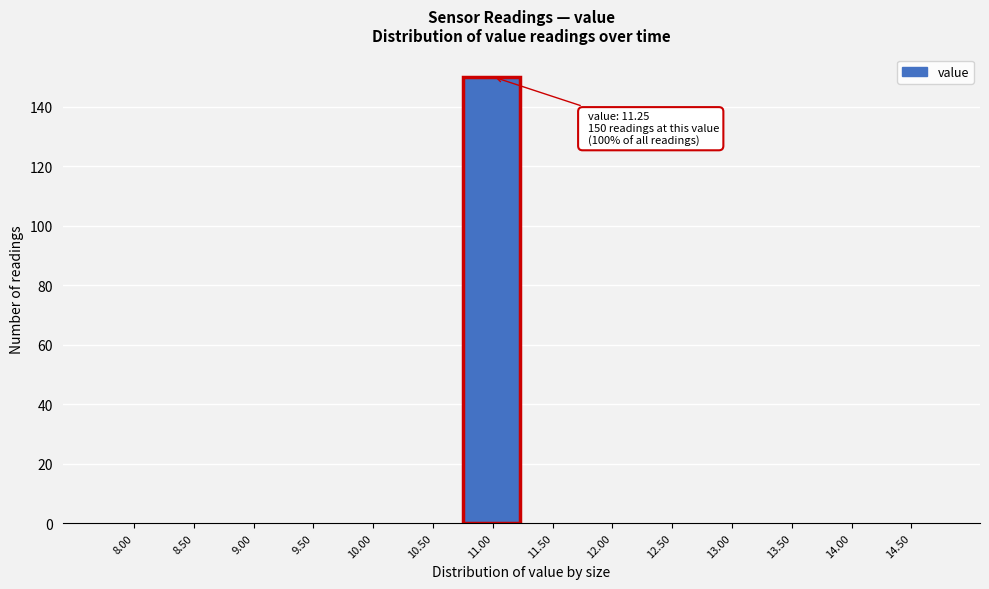

Reading left to right, transcribe all the data shown in this chart.

8.00=0	8.50=0	9.00=0	9.50=0	10.00=0	10.50=0	11.00=150	11.50=0	12.00=0	12.50=0	13.00=0	13.50=0	14.00=0	14.50=0